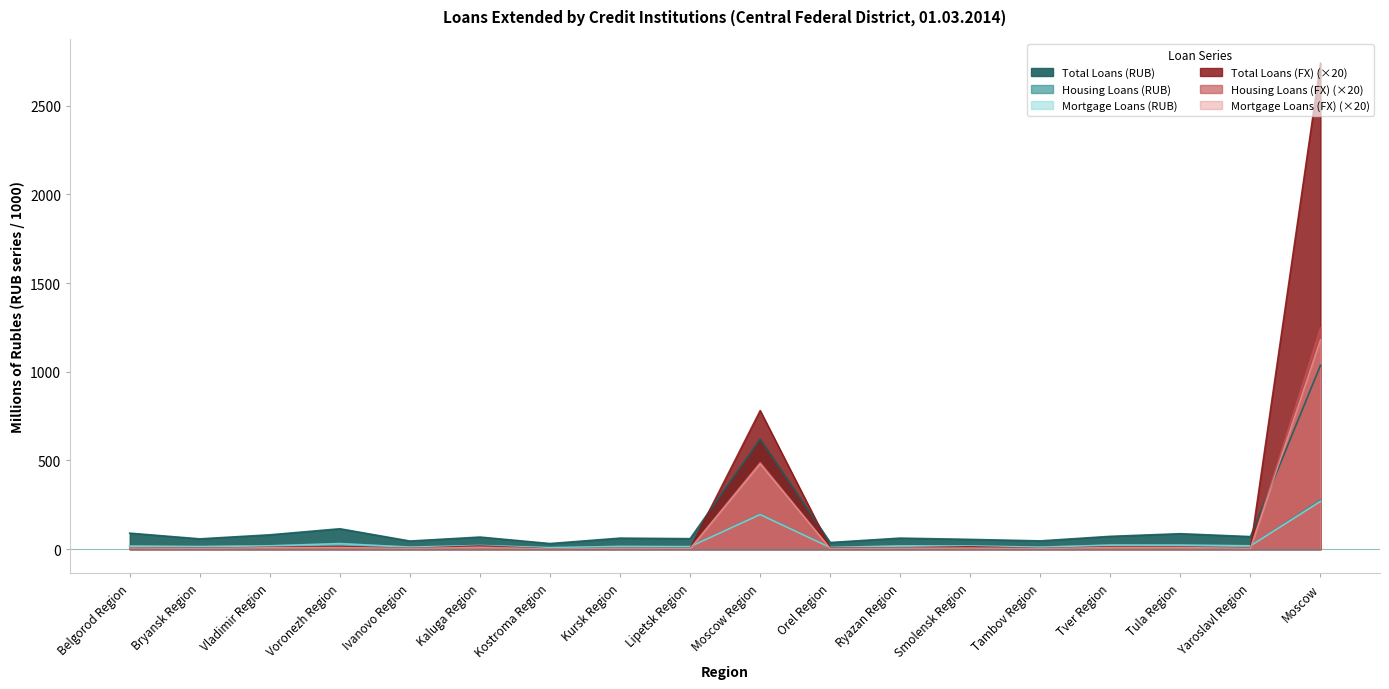

How many values in the Total Loans (RUB) series exceed 67?

9